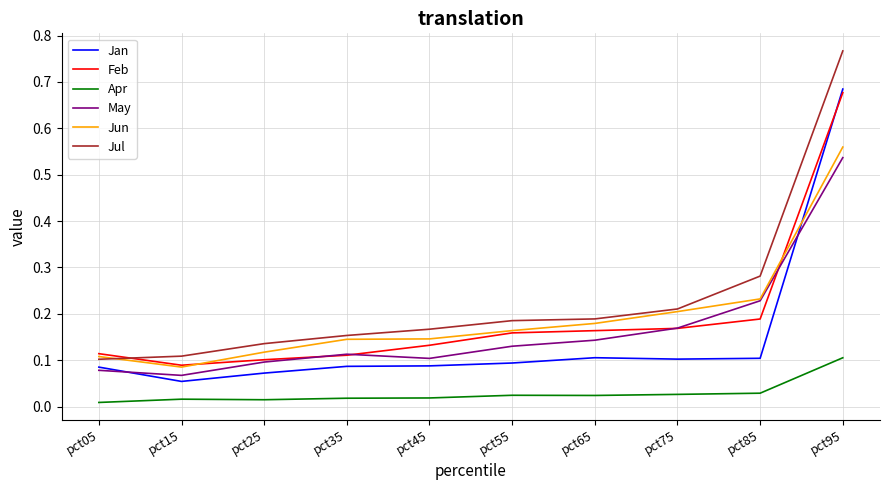

At how many categories does at least one series exceed 0?

10